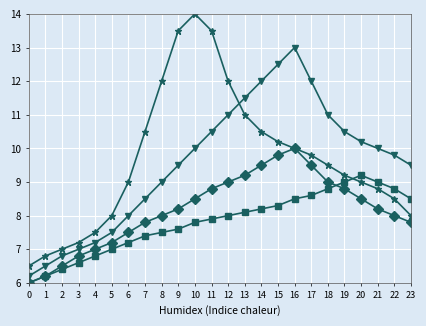

How many lines are shown in the chart?

4